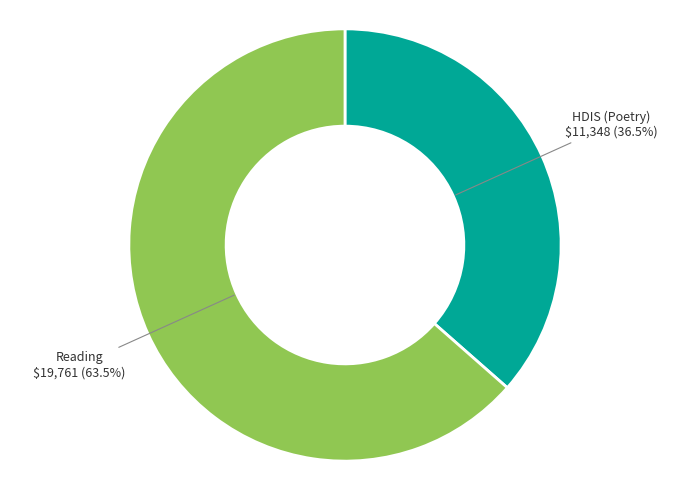

Rank the categories by value from highest to lowest.

Reading, HDIS (Poetry)